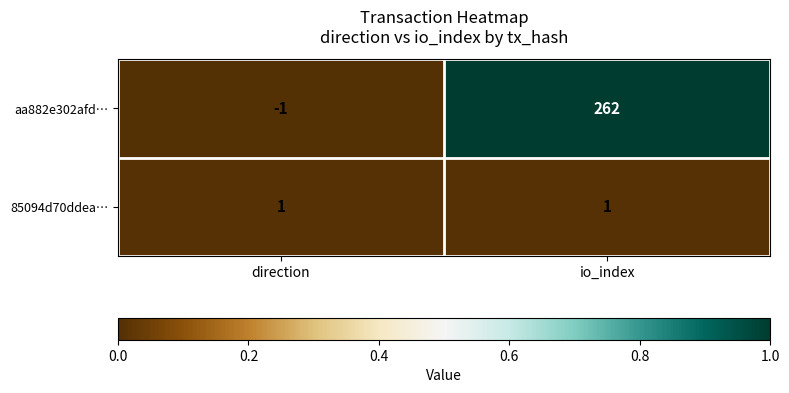

Rank the series by their maximum value, from lowest to highest.

85094d70ddea…, aa882e302afd…